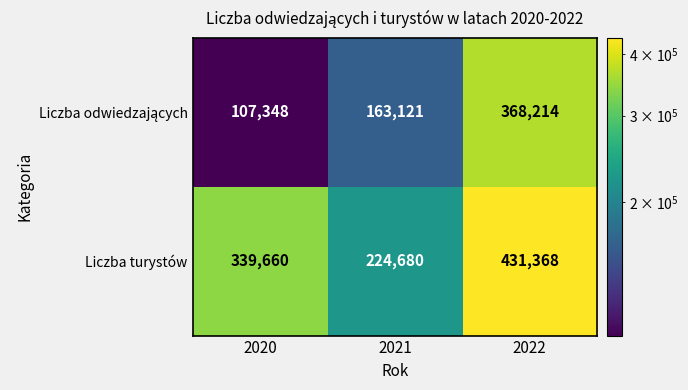

Which series has the largest total across all categories?

Liczba turystów